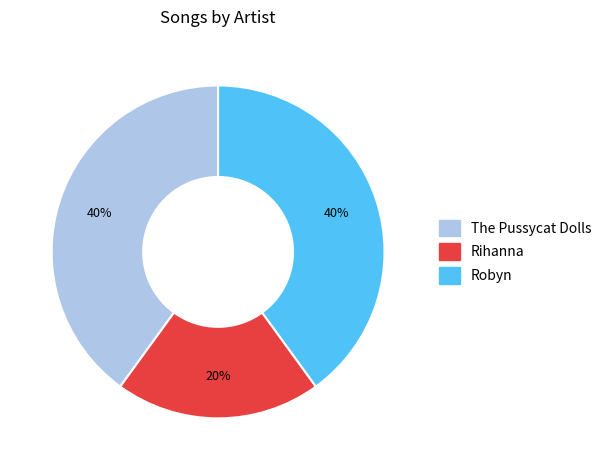

Combined, do Robyn and Rihanna account for over 50%?

Yes